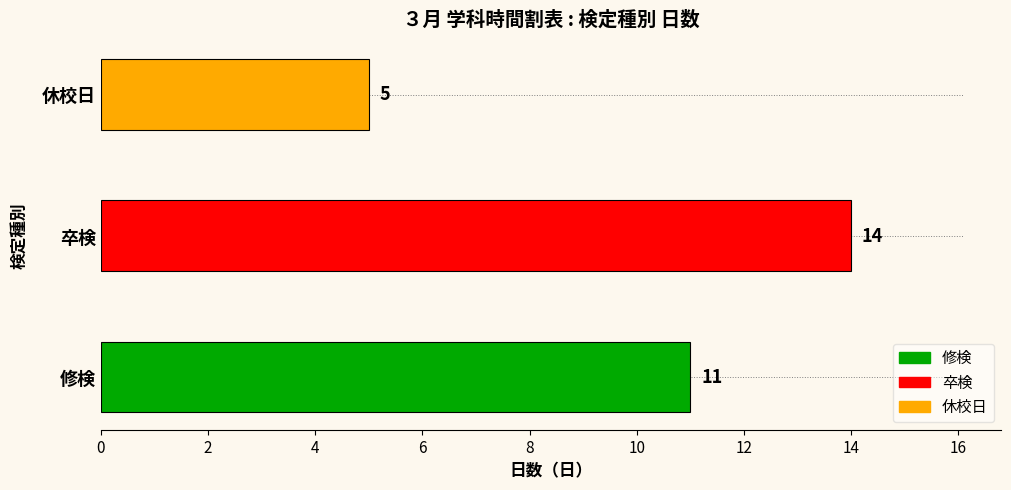

Reading bottom to top, transcribe all the data shown in this chart.

修検=11	卒検=14	休校日=5